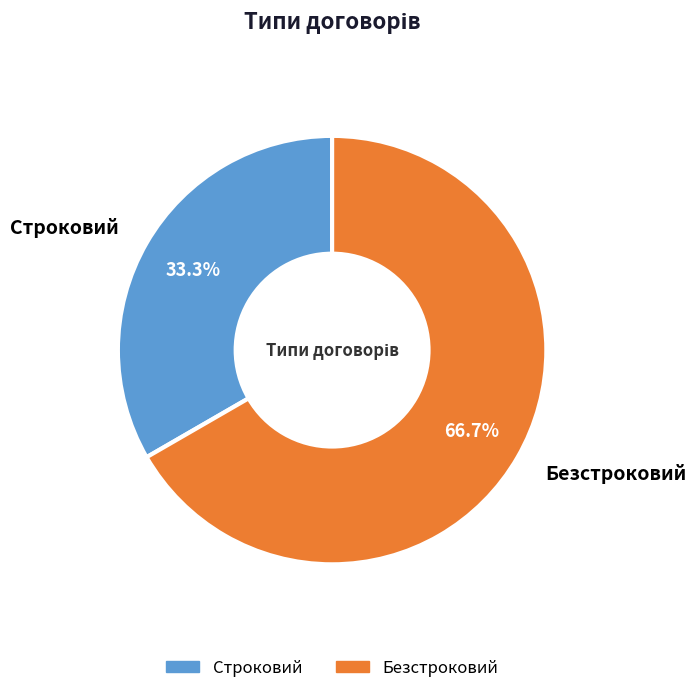

To the nearest percent, what is the difference between the largest and smallest slice percentages?

33%